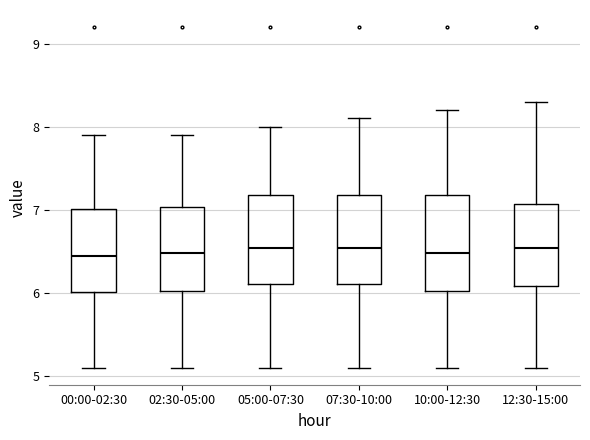

Where is the lower edge of the box for 10:00-12:30 on the y-axis? The values are not printed on the chart, so give them approximately, as read against the axis.

6.0